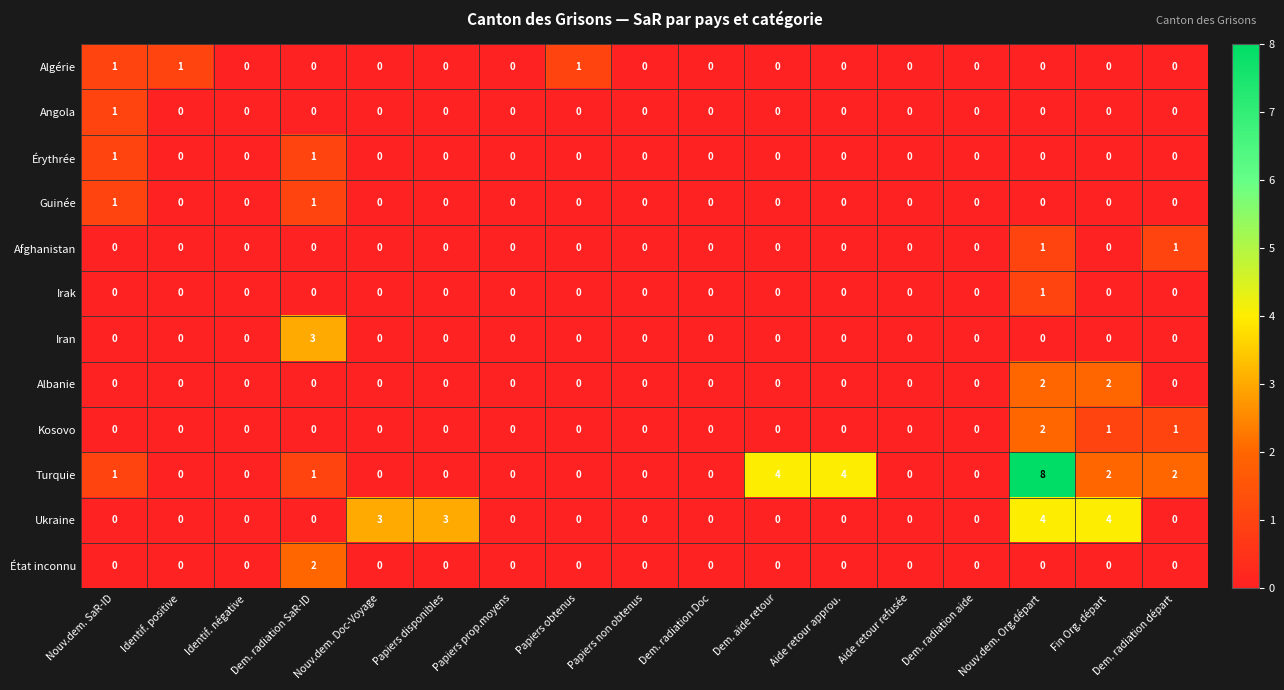

At which category is the sum across all series the highest?

Nouv.dem. Org.départ